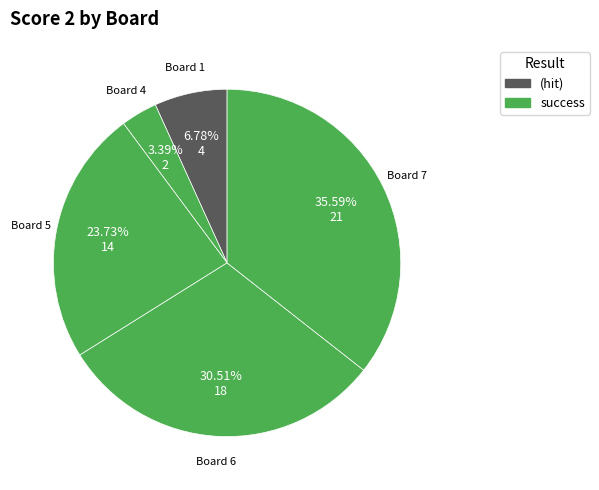

Count the number of slices in the pie.

5